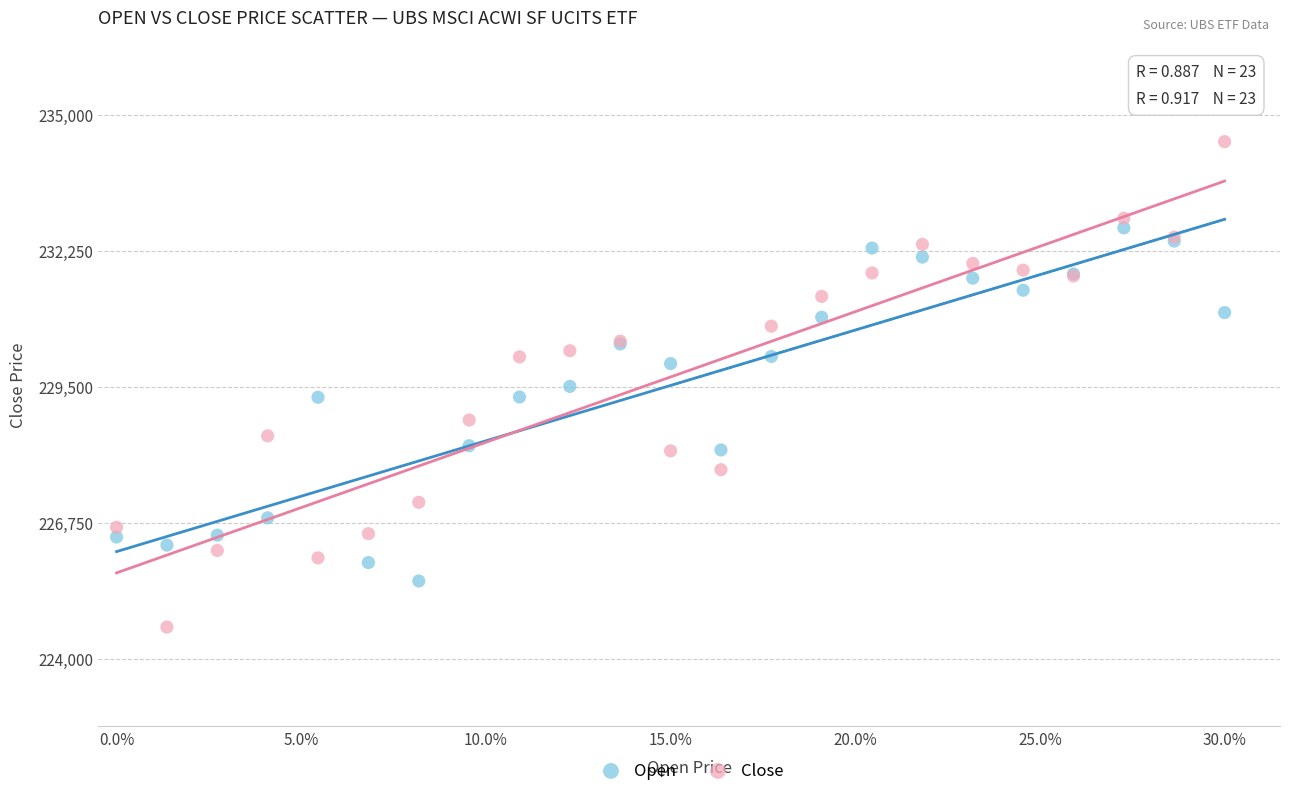

What are all the series names shown in the legend?

Open, Close